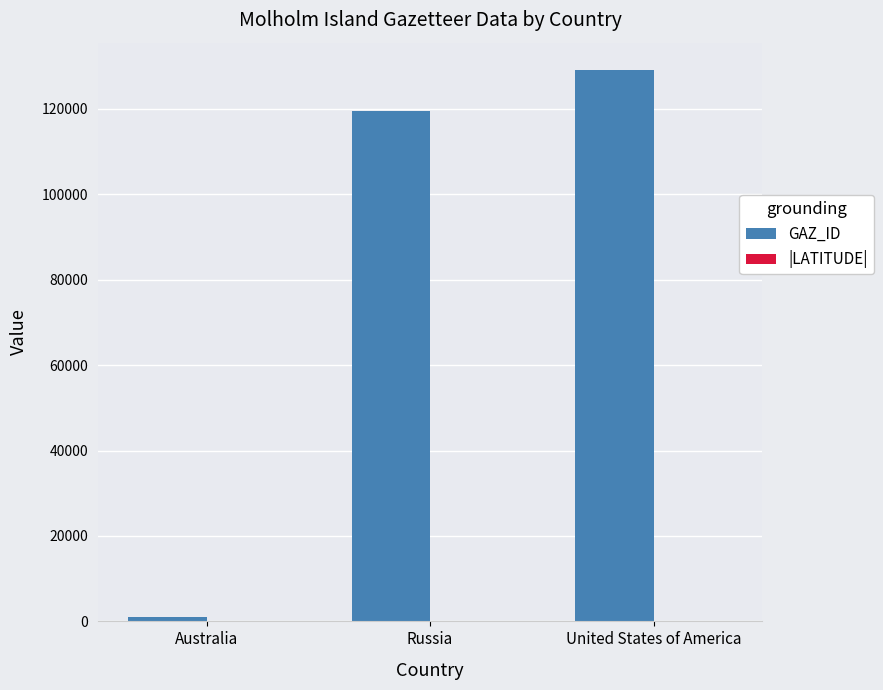

The GAZ_ID series shows 54331.0 at United States of America. True or false?

False